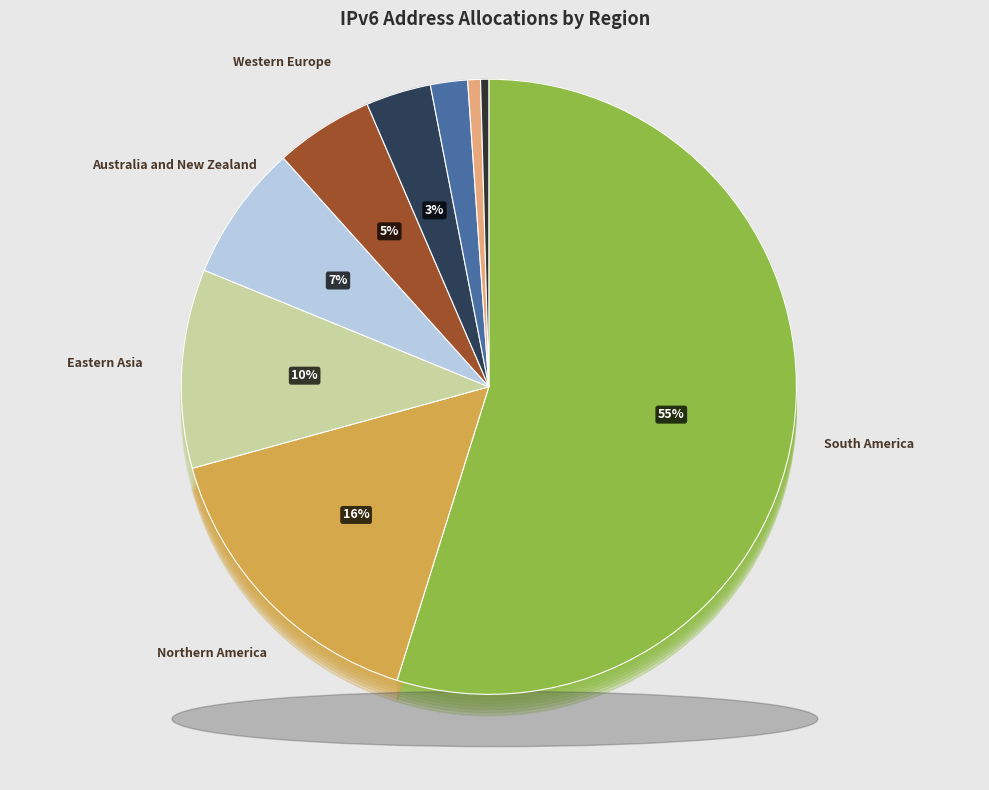

Rank the categories by value from lowest to highest.

Northern Europe, Southern Europe, Oceania, Northern Africa, Western Europe, Australia and New Zealand, Eastern Asia, Northern America, South America